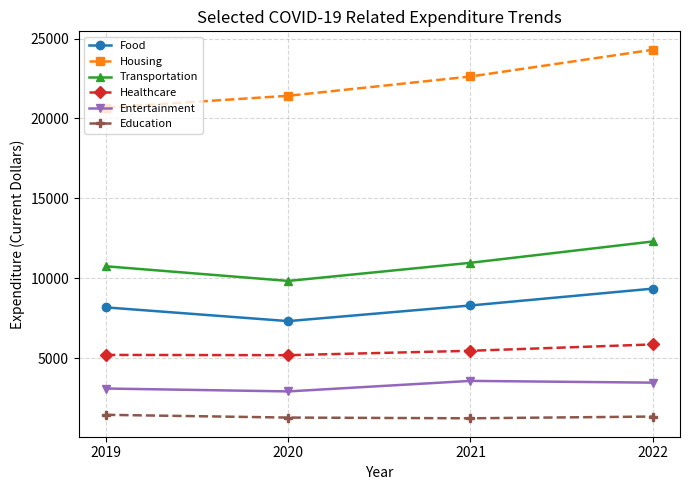

Rank the categories by Transportation value from lowest to highest.

2020, 2019, 2021, 2022